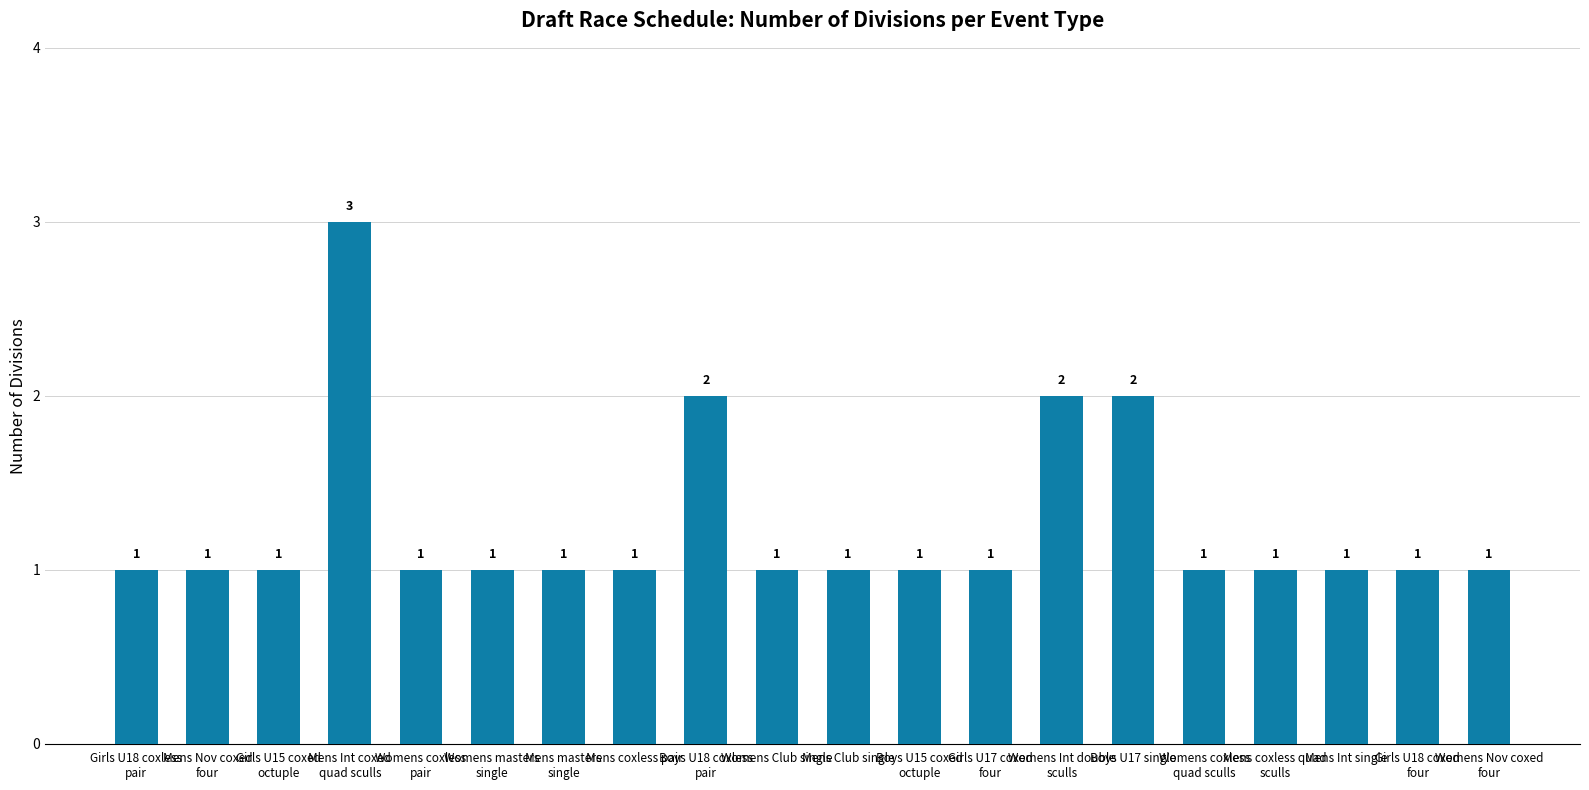

True or false: the data shows 0 at Mens Club single.

False